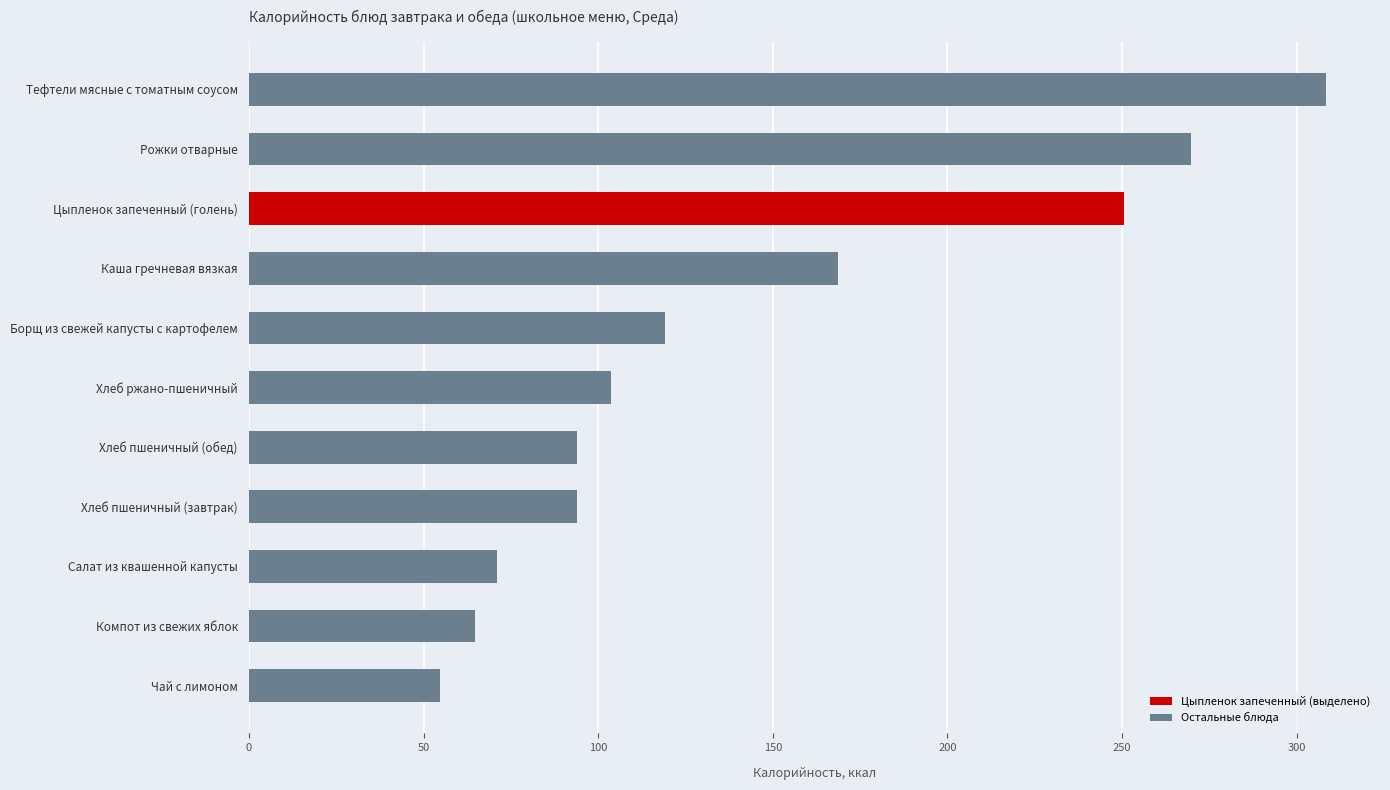

How many series are shown in this chart?

1